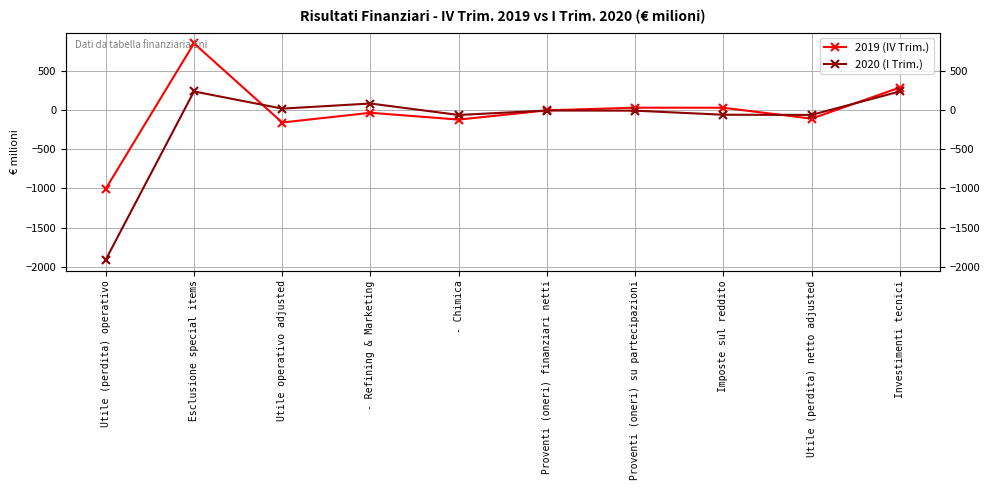

How many negative values does the 2019 (IV Trim.) series have?

6